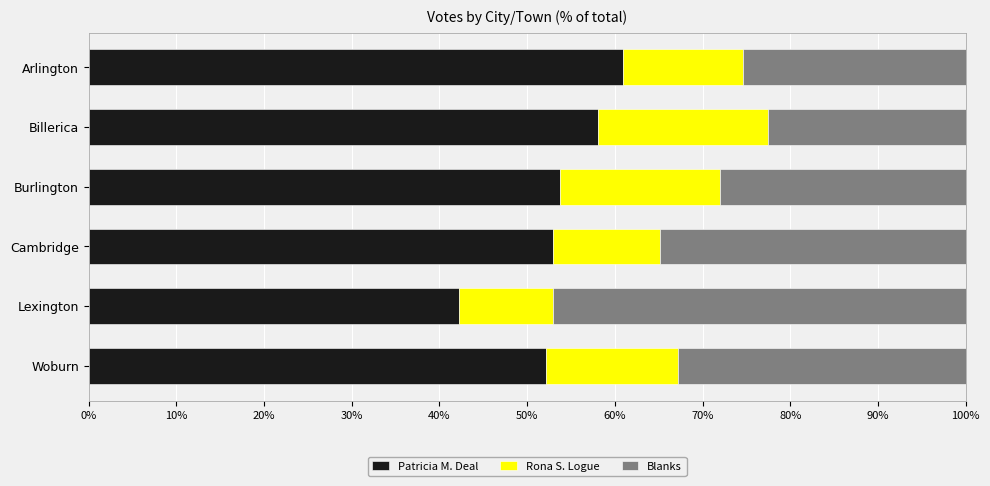

How many distinct data groups are displayed?

3